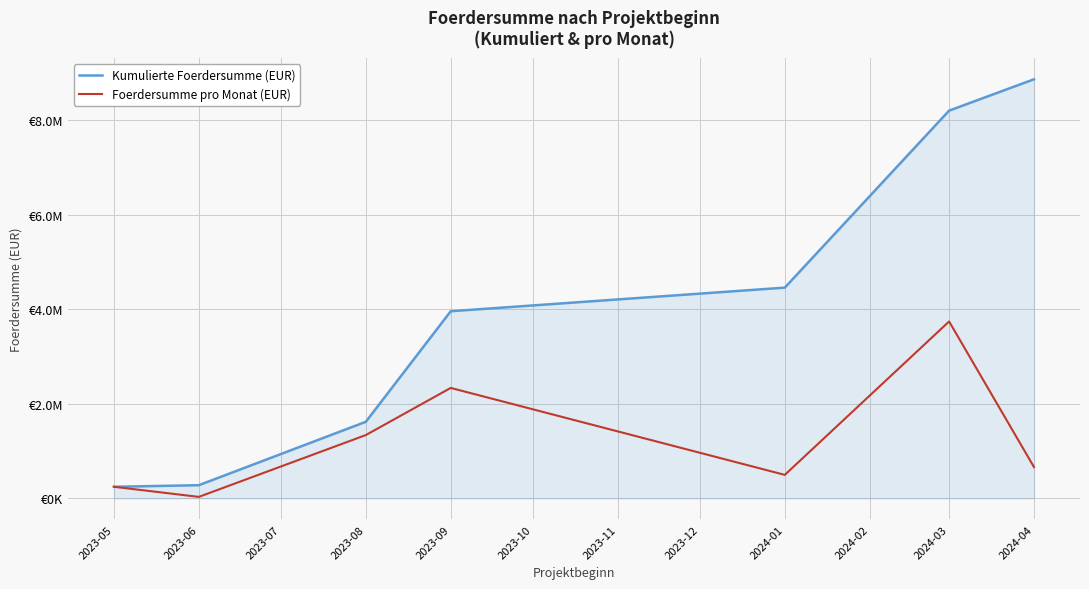

Which category has the lowest value in the Foerdersumme pro Monat (EUR) series?

2023-06